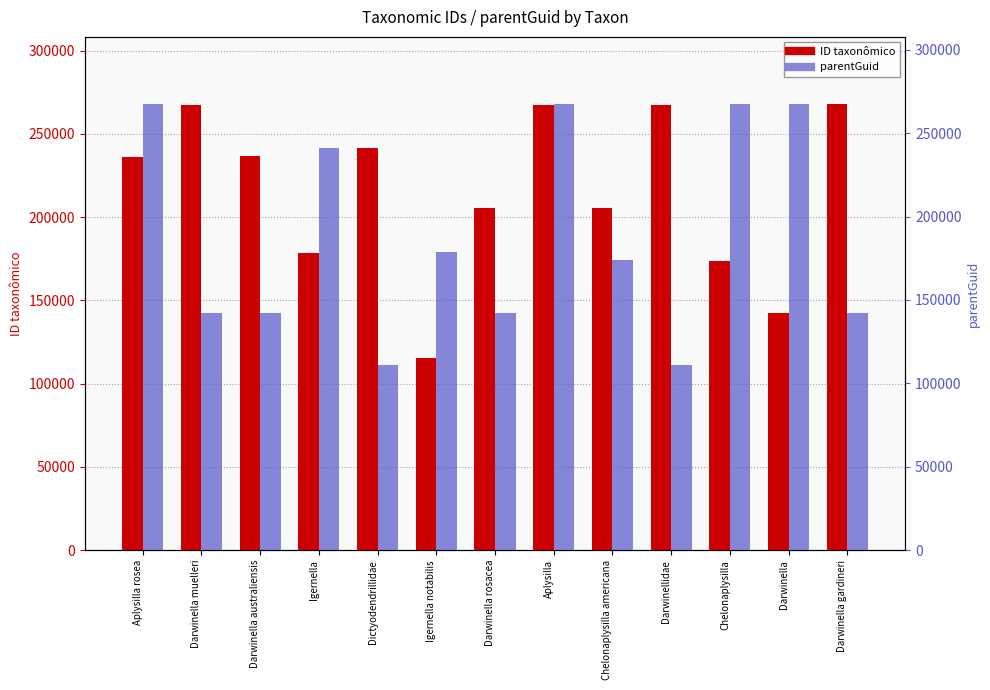

What is the value of the ID taxonômico bar at the 3rd from the left?

236572